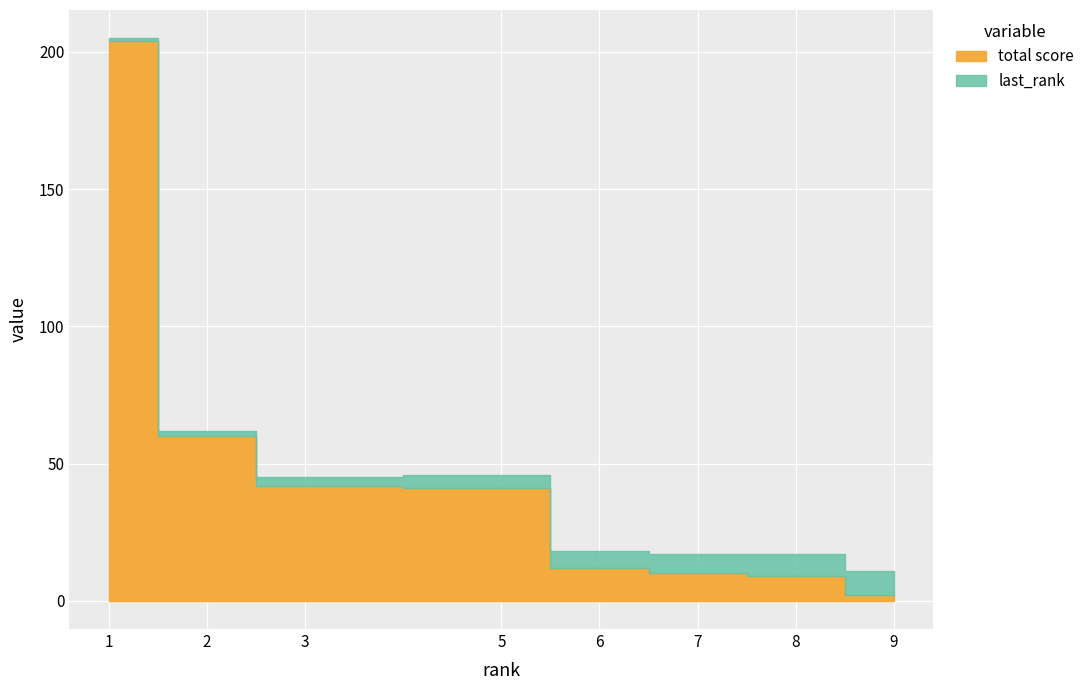

Where is last_rank nearest to the value 5?

5